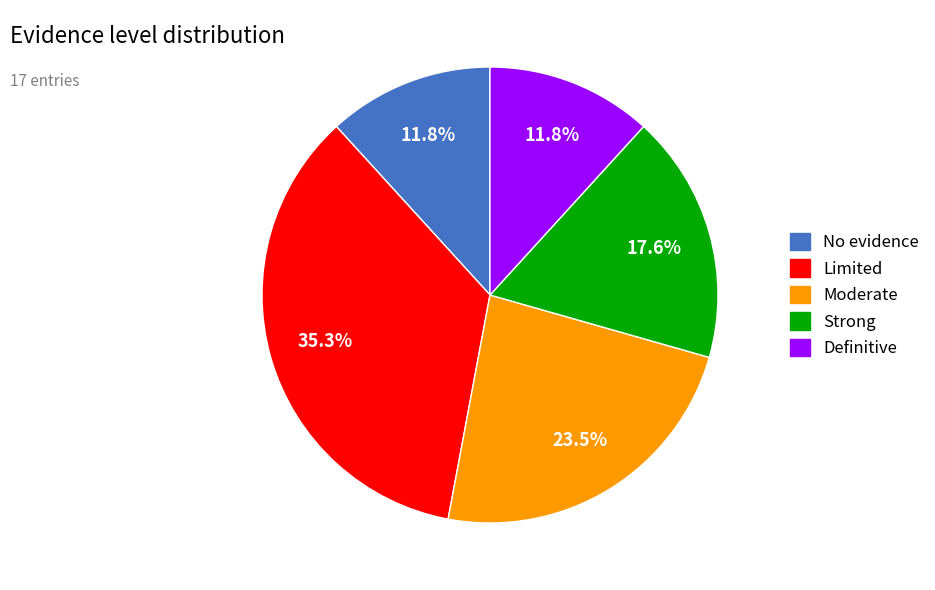

Which category has the biggest portion of the pie?

Limited